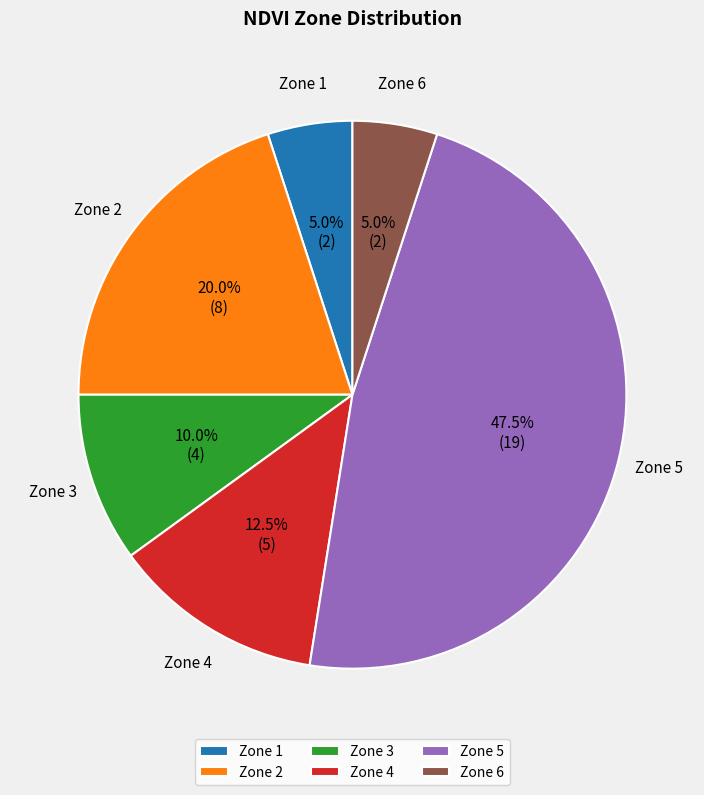

Is Zone 4 the majority of the pie?

No